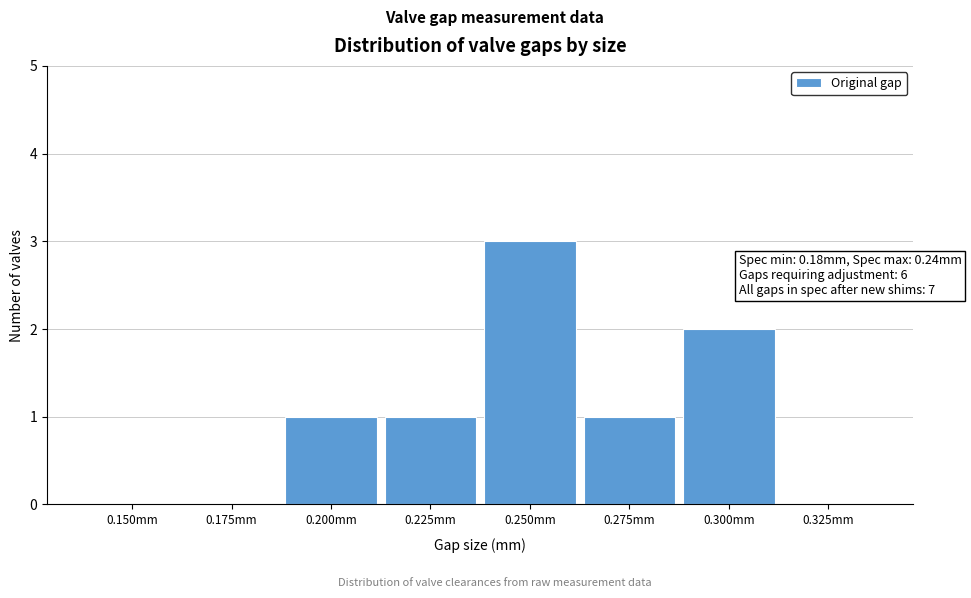

Reading left to right, transcribe all the data shown in this chart.

0.150mm=0	0.175mm=0	0.200mm=1	0.225mm=1	0.250mm=3	0.275mm=1	0.300mm=2	0.325mm=0